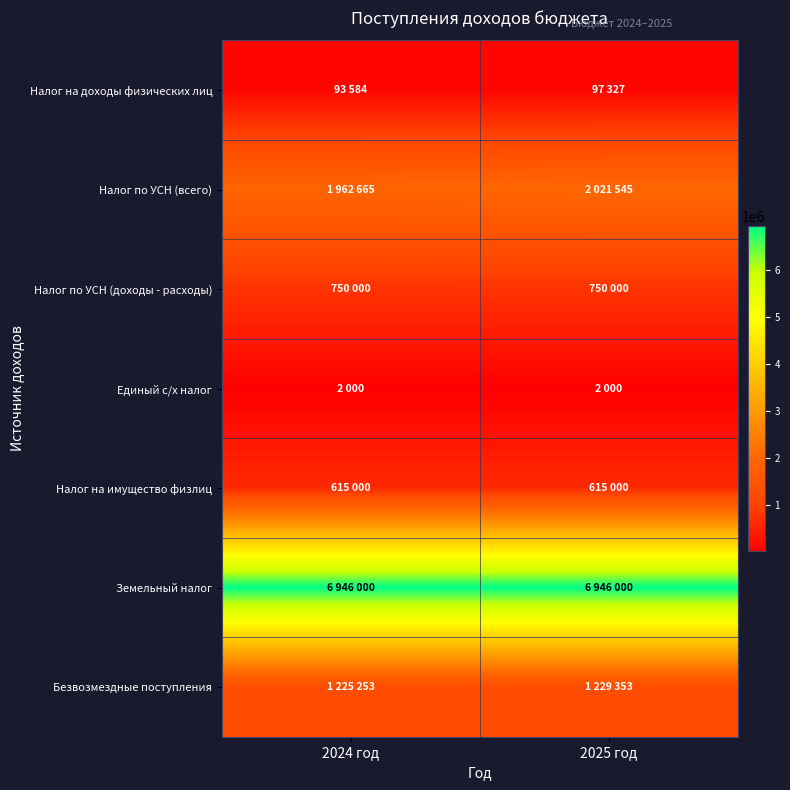

Which has a higher value, 2024 год or 2025 год?

2025 год